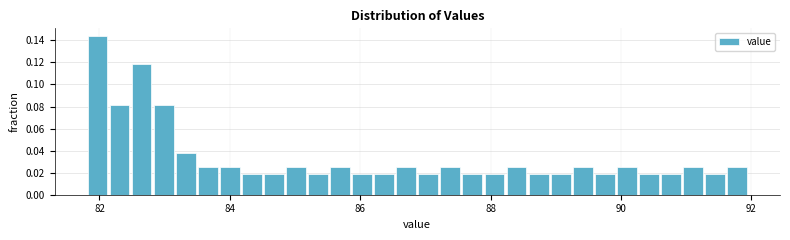

Read against the x-axis, roughly where is the centre of the tallest bar?

82.0